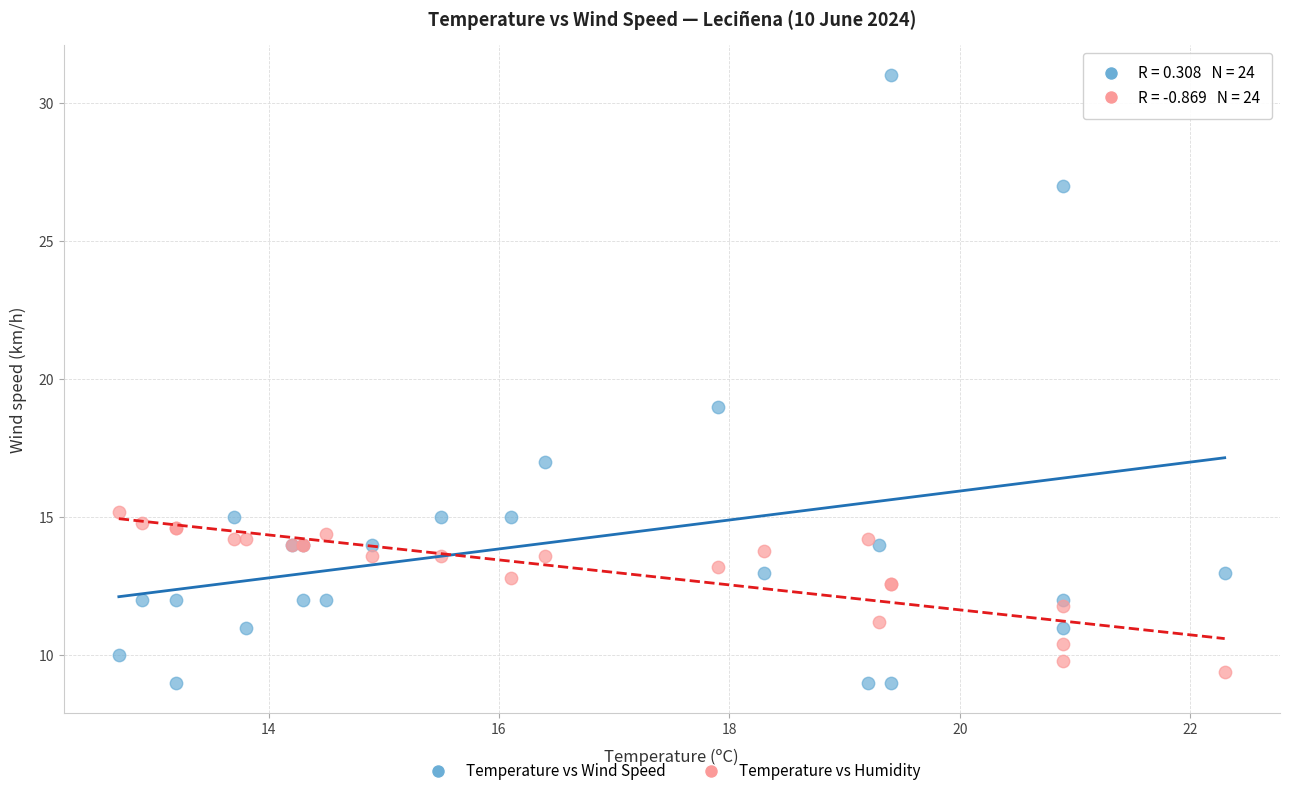

Across all series, what Y value is closest to 20?

19.0